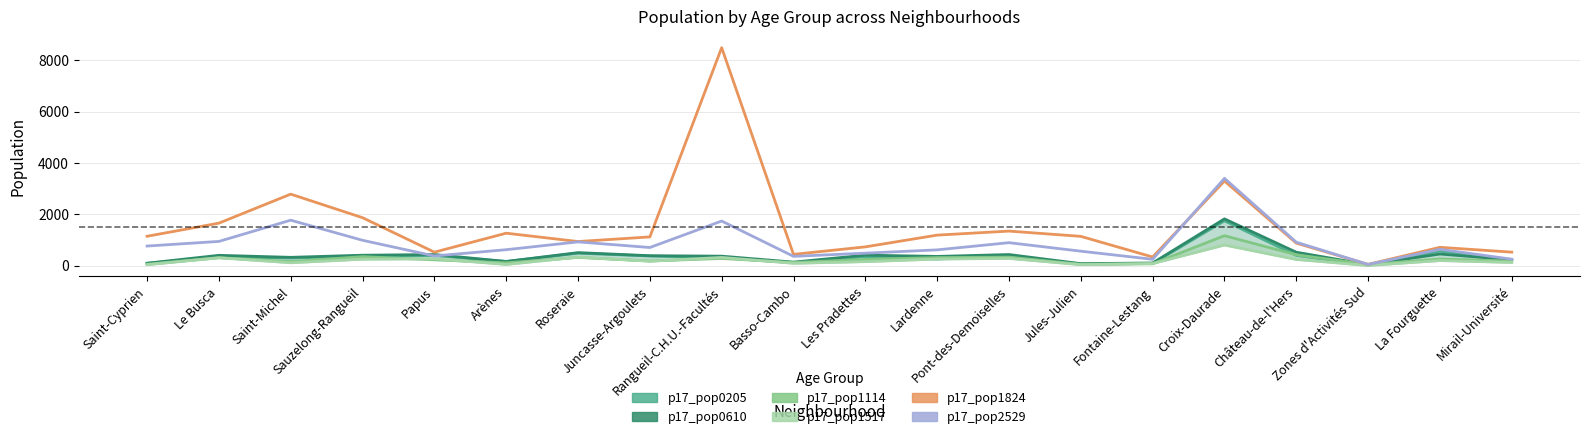

Rank the series by their maximum value, from lowest to highest.

p17_pop1517, p17_pop1114, p17_pop0205, p17_pop0610, p17_pop2529, p17_pop1824